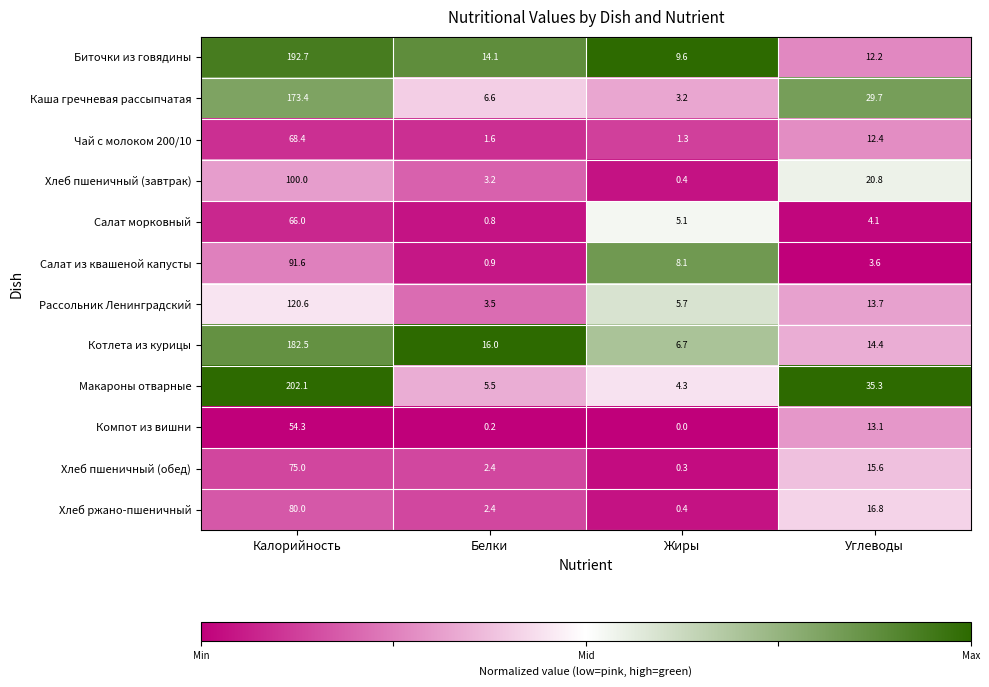

What is the spread (max minus min) of values at Жиры?

9.6